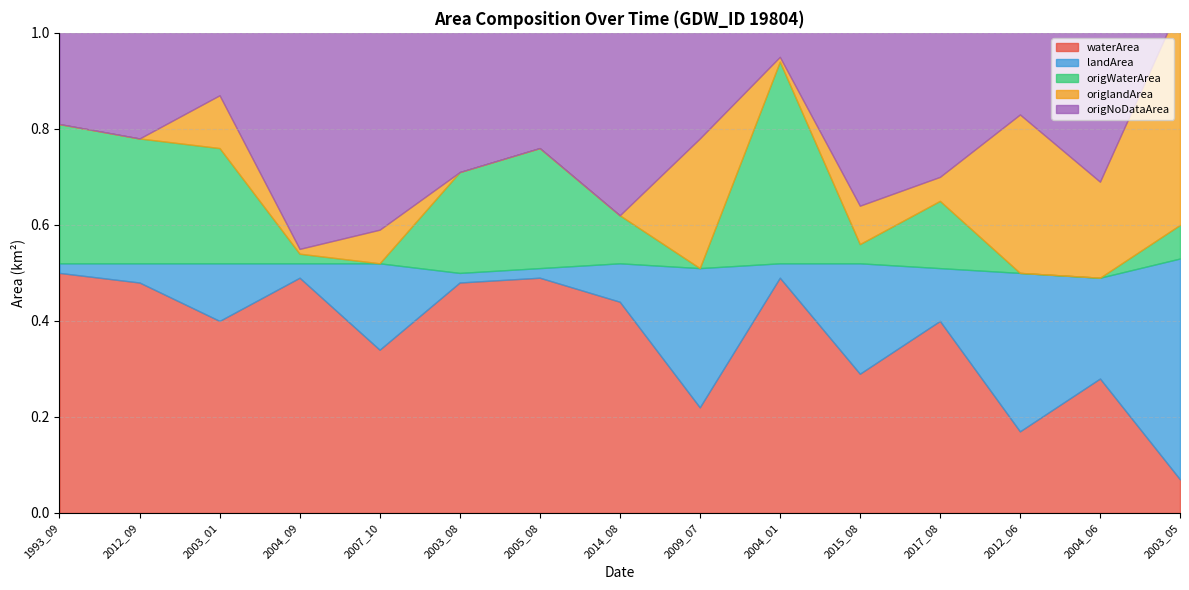

At which label does landArea reach its minimum?

1993_09